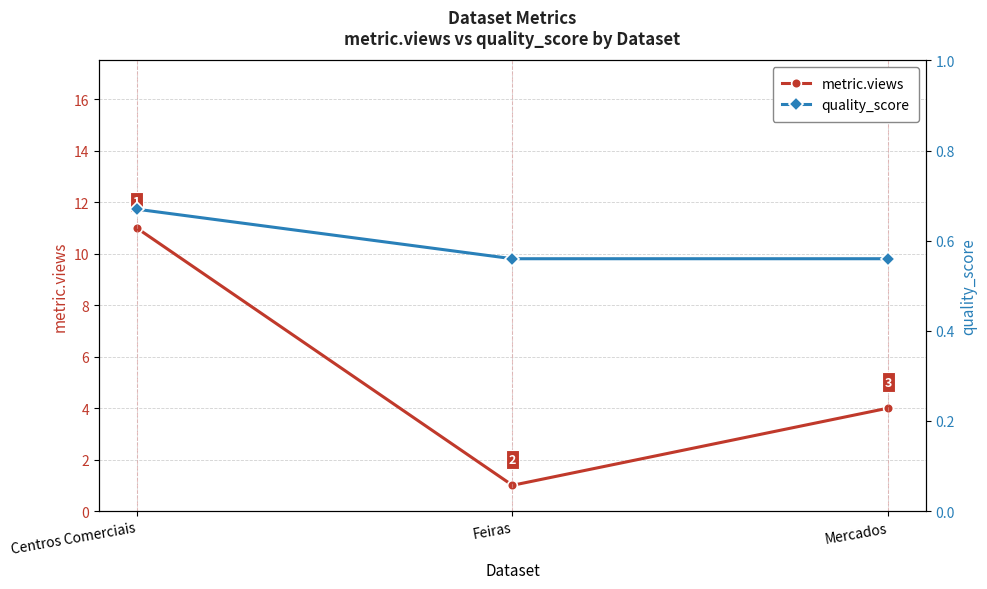

At which category is the sum across all series the highest?

Centros Comerciais